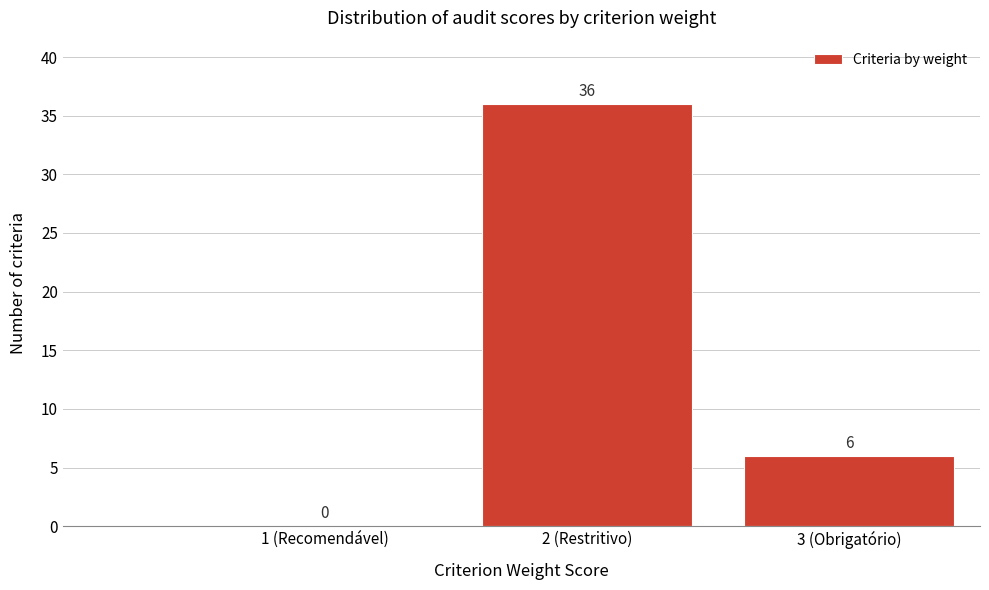

Reading left to right, transcribe all the data shown in this chart.

1 (Recomendável)=0	2 (Restritivo)=36	3 (Obrigatório)=6